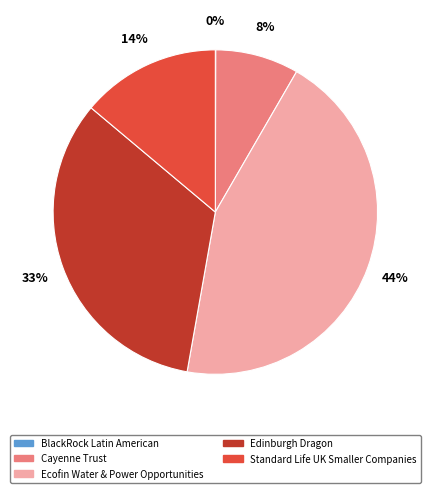

Does any single category account for the majority?

No